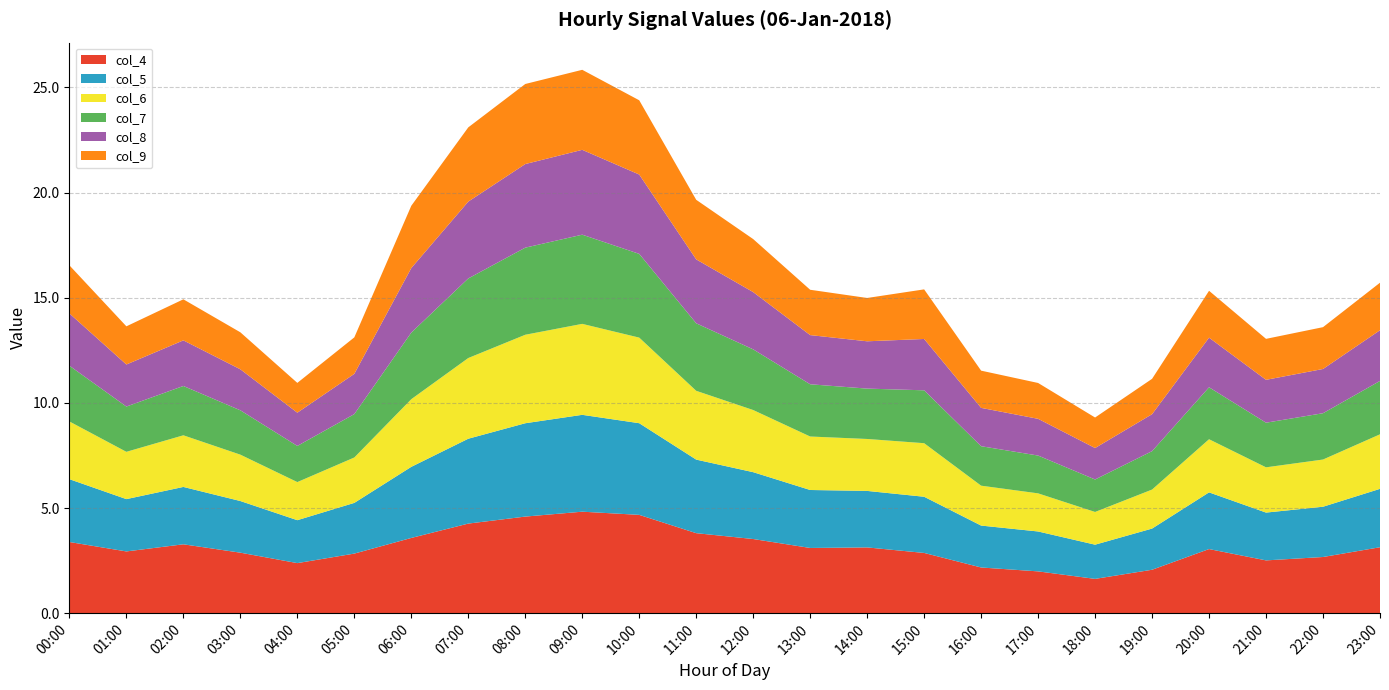

Reading left to right, extract all data points from this chart.

col_4: 00:00=3.4	01:00=2.9	02:00=3.3	03:00=2.9	04:00=2.4	05:00=2.8	06:00=3.6	07:00=4.3	08:00=4.6	09:00=4.8	10:00=4.7	11:00=3.8	12:00=3.5	13:00=3.1	14:00=3.1	15:00=2.9	16:00=2.2	17:00=2.0	18:00=1.6	19:00=2.1	20:00=3.0	21:00=2.5	22:00=2.7	23:00=3.1
col_5: 00:00=3.0	01:00=2.5	02:00=2.7	03:00=2.5	04:00=2.0	05:00=2.4	06:00=3.4	07:00=4.0	08:00=4.4	09:00=4.6	10:00=4.4	11:00=3.5	12:00=3.2	13:00=2.8	14:00=2.7	15:00=2.7	16:00=2.0	17:00=1.9	18:00=1.6	19:00=2.0	20:00=2.7	21:00=2.3	22:00=2.4	23:00=2.8
col_6: 00:00=2.7	01:00=2.2	02:00=2.5	03:00=2.2	04:00=1.8	05:00=2.2	06:00=3.2	07:00=3.8	08:00=4.2	09:00=4.3	10:00=4.1	11:00=3.3	12:00=3.0	13:00=2.5	14:00=2.5	15:00=2.5	16:00=1.9	17:00=1.8	18:00=1.6	19:00=1.9	20:00=2.5	21:00=2.2	22:00=2.2	23:00=2.6
col_7: 00:00=2.7	01:00=2.2	02:00=2.3	03:00=2.1	04:00=1.7	05:00=2.1	06:00=3.2	07:00=3.8	08:00=4.1	09:00=4.2	10:00=4.0	11:00=3.2	12:00=2.9	13:00=2.5	14:00=2.4	15:00=2.5	16:00=1.9	17:00=1.8	18:00=1.5	19:00=1.8	20:00=2.5	21:00=2.1	22:00=2.2	23:00=2.5
col_8: 00:00=2.5	01:00=2.0	02:00=2.2	03:00=2.0	04:00=1.6	05:00=1.9	06:00=3.1	07:00=3.7	08:00=4.0	09:00=4.0	10:00=3.8	11:00=3.0	12:00=2.7	13:00=2.3	14:00=2.2	15:00=2.4	16:00=1.8	17:00=1.7	18:00=1.5	19:00=1.8	20:00=2.4	21:00=2.0	22:00=2.1	23:00=2.4
col_9: 00:00=2.3	01:00=1.8	02:00=2.0	03:00=1.8	04:00=1.4	05:00=1.7	06:00=3.0	07:00=3.5	08:00=3.8	09:00=3.8	10:00=3.5	11:00=2.8	12:00=2.5	13:00=2.2	14:00=2.1	15:00=2.4	16:00=1.8	17:00=1.7	18:00=1.5	19:00=1.7	20:00=2.2	21:00=1.9	22:00=2.0	23:00=2.3